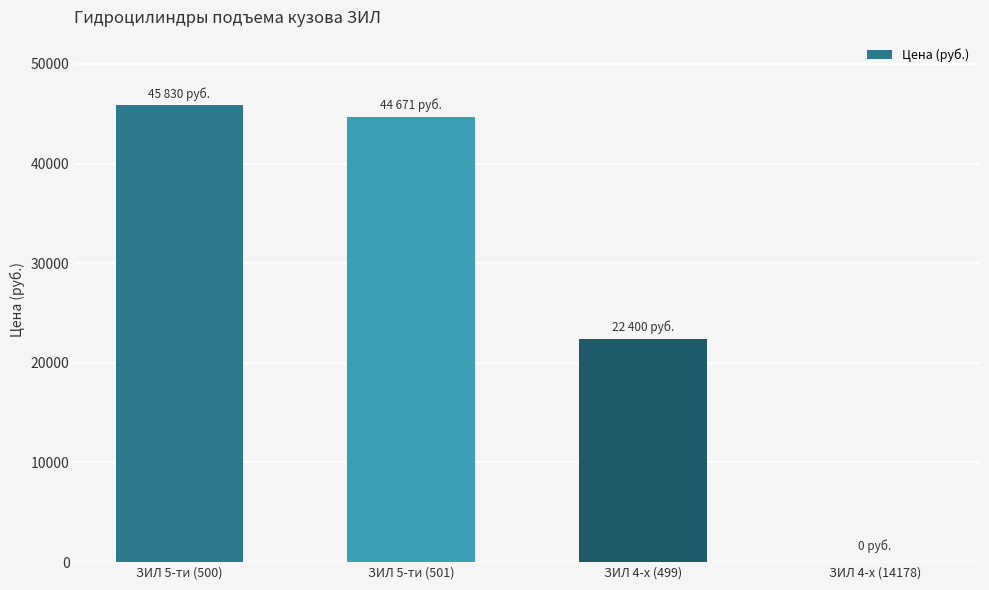

Are the bars grouped side by side (vs. stacked)?

No